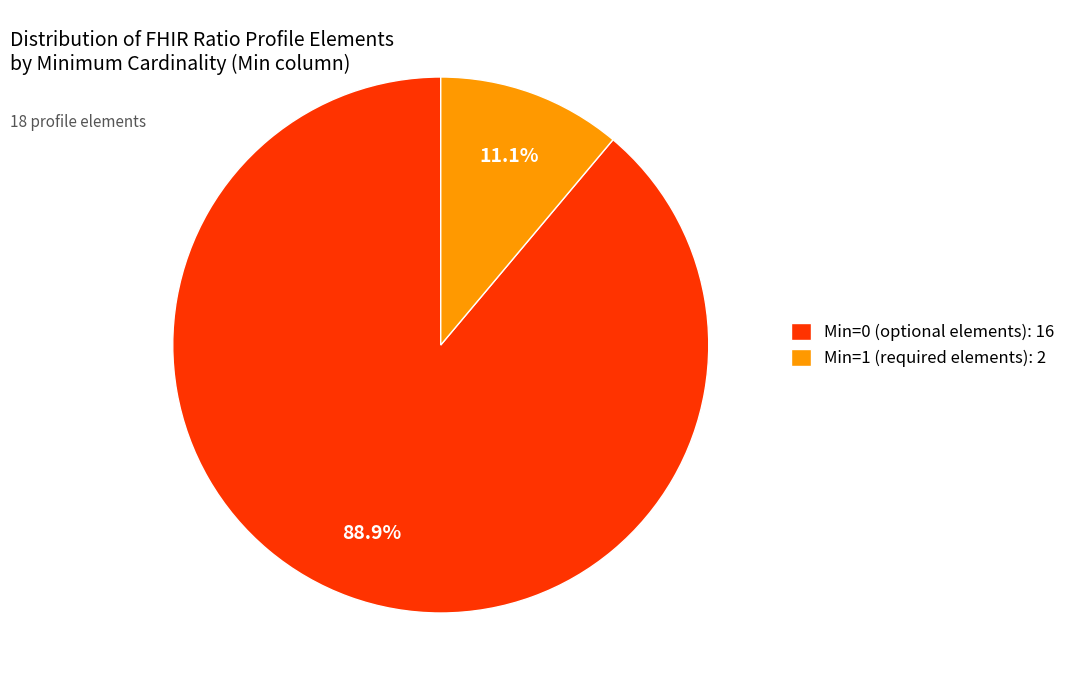

Which slice is the largest?

Min=0 (optional elements): 16